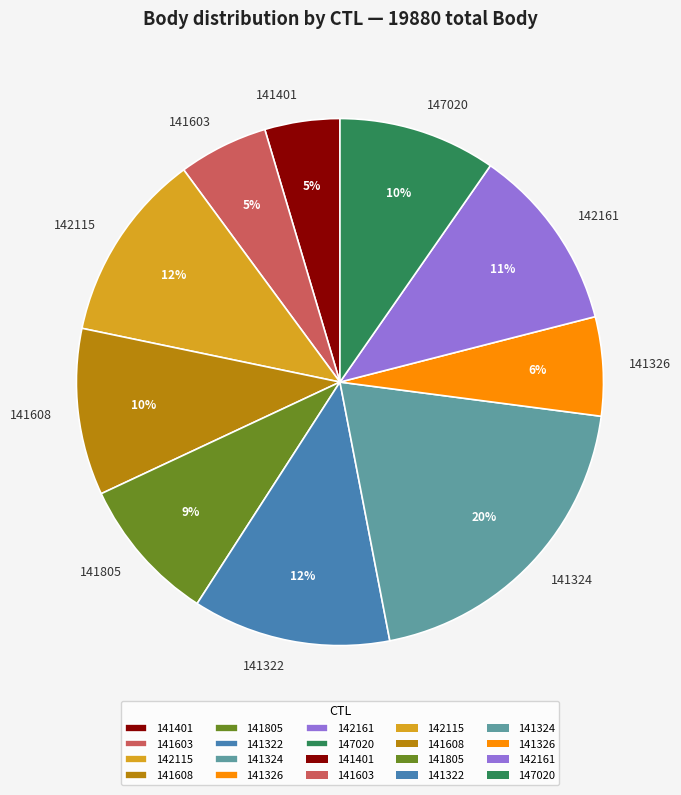

Is 141805 the majority of the pie?

No